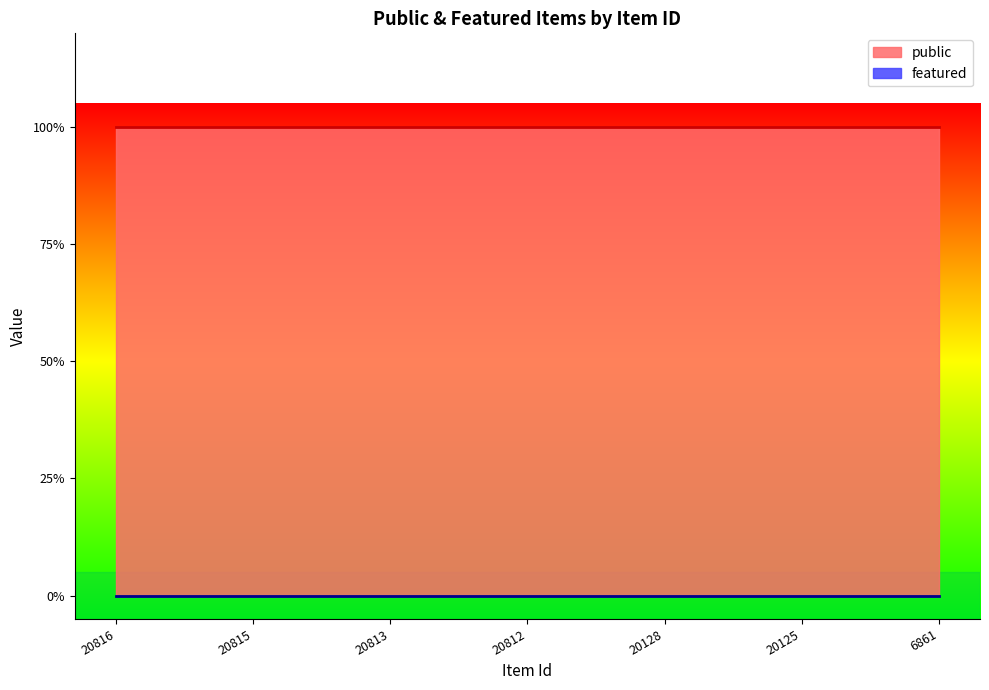

Reading left to right, what are all the values shown in this chart?

public: 1	1	1	1	1	1	1
featured: 0	0	0	0	0	0	0